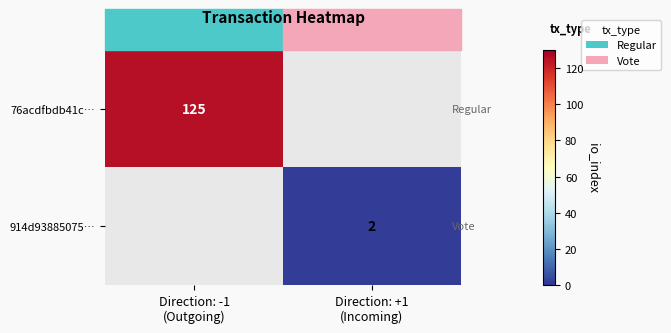

Where is 76acdfbdb41c… nearest to the value 125?

Direction: -1 (Outgoing)